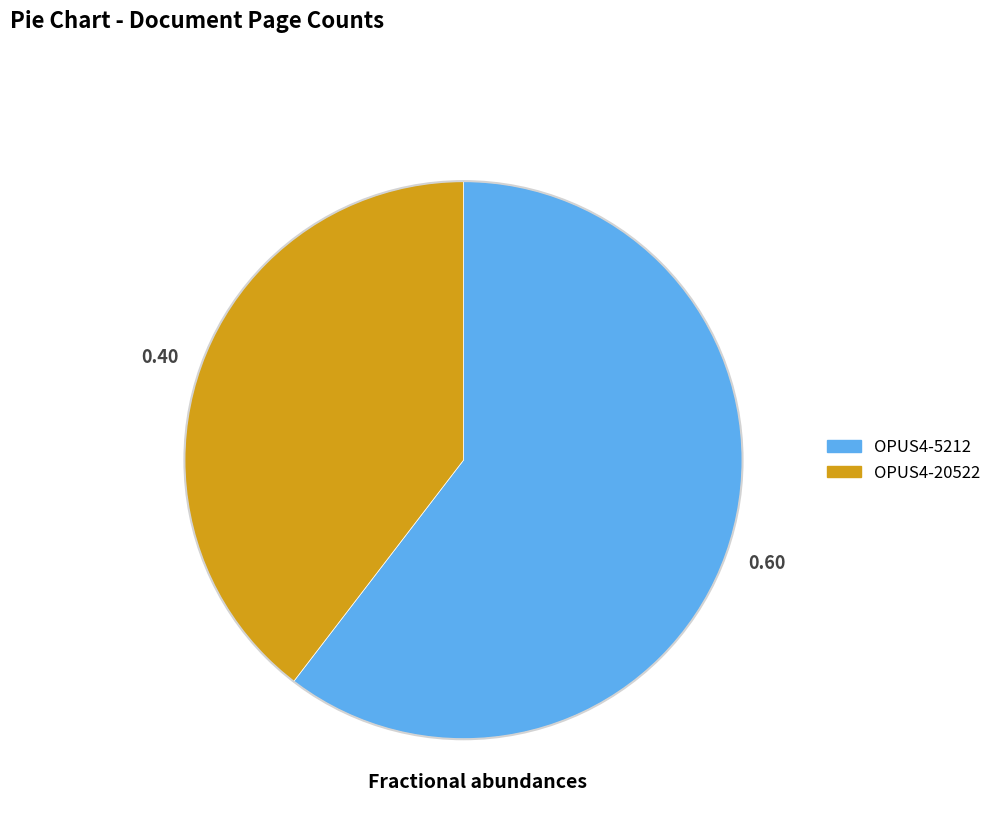

Which slice is the smallest?

OPUS4-20522